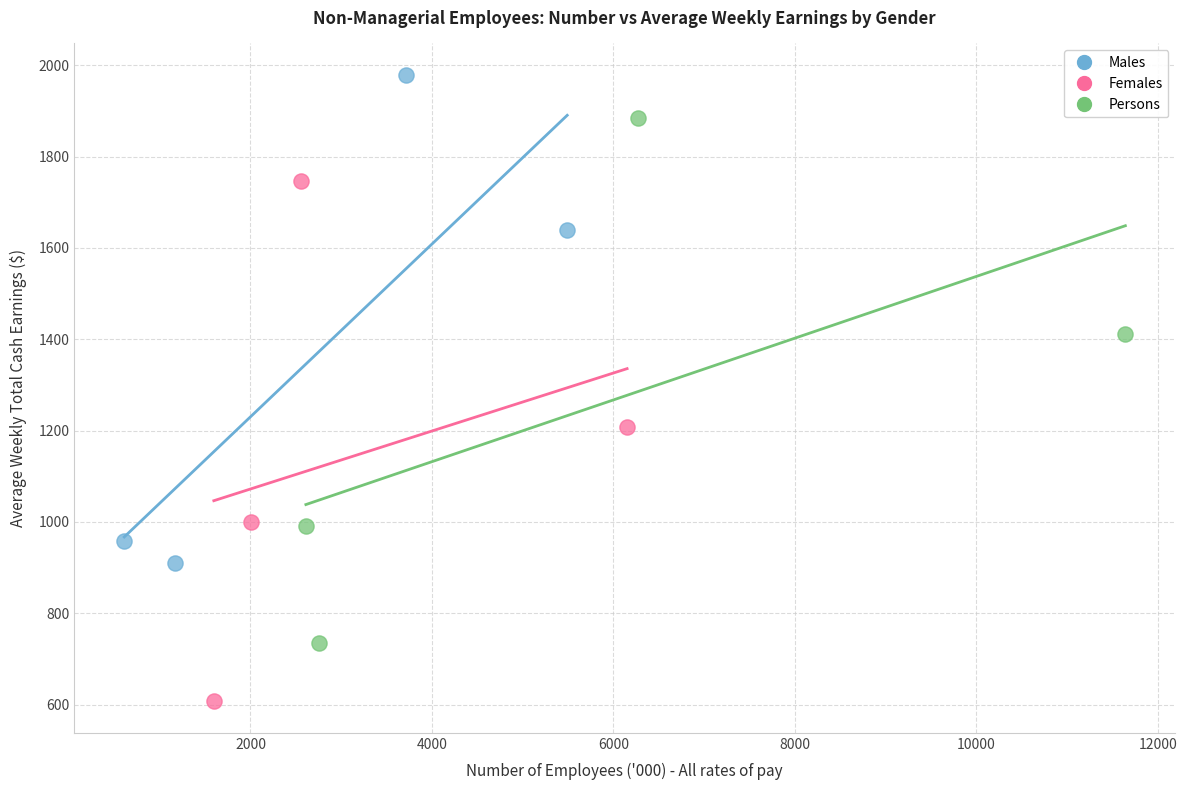

Which series has the largest Y range (max minus min)?

Persons